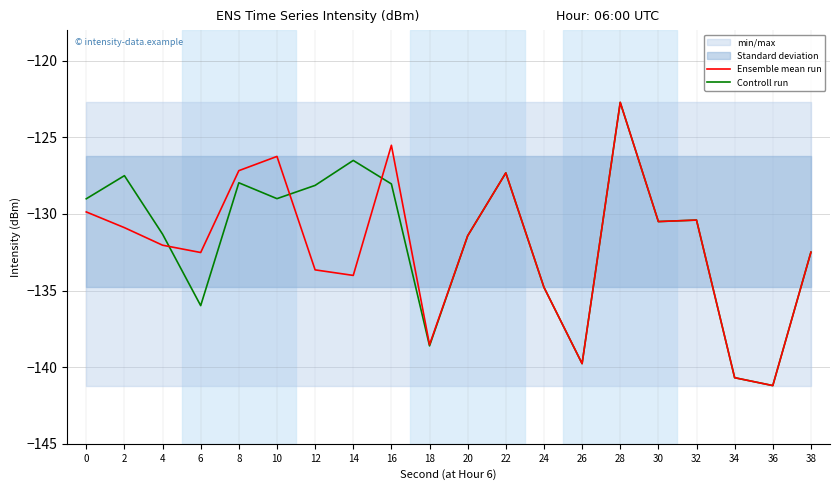

At which category is the sum across all series the highest?

28